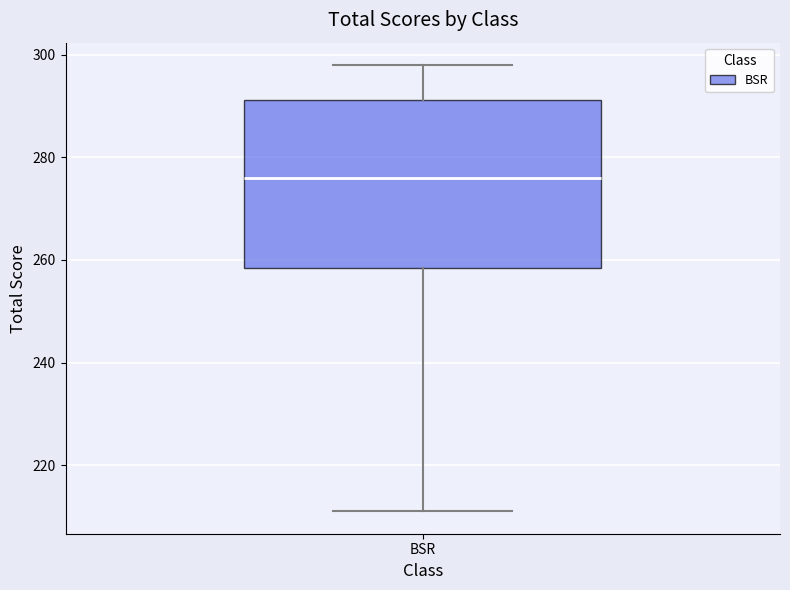

Transcribe this box plot: give where the median line is, the range the box spans, and where the two whiskers end, as read against the y-axis. The values are not printed on the chart, so give them approximately, as read against the axis.

median 276, box 258 to 292, whiskers 212 to 298